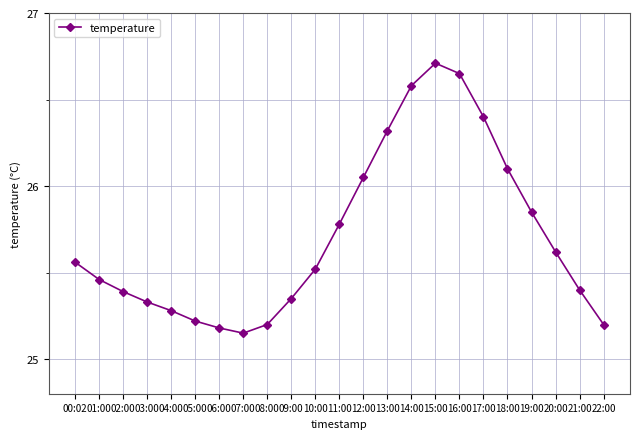

What is the greatest value displayed?

26.7